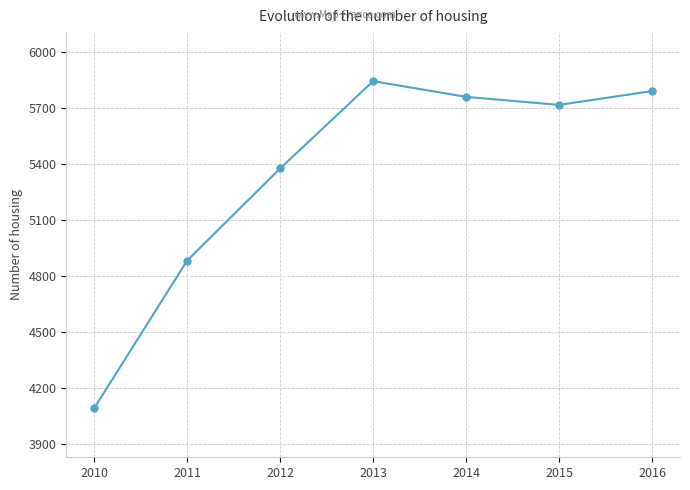

Reading right to left, transcribe all the data shown in this chart.

5790	5716	5759	5843	5376	4883	4093